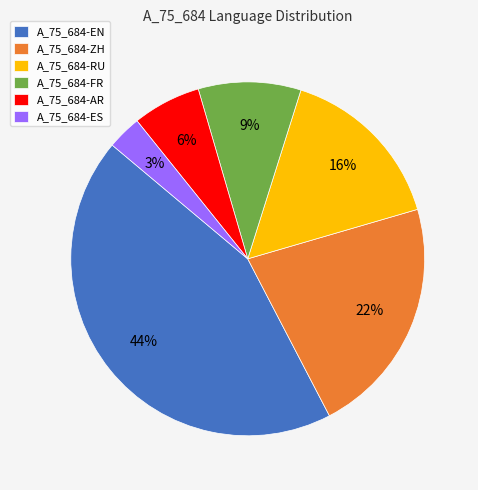

To the nearest percent, what is the difference between the largest and smallest slice percentages?

41%